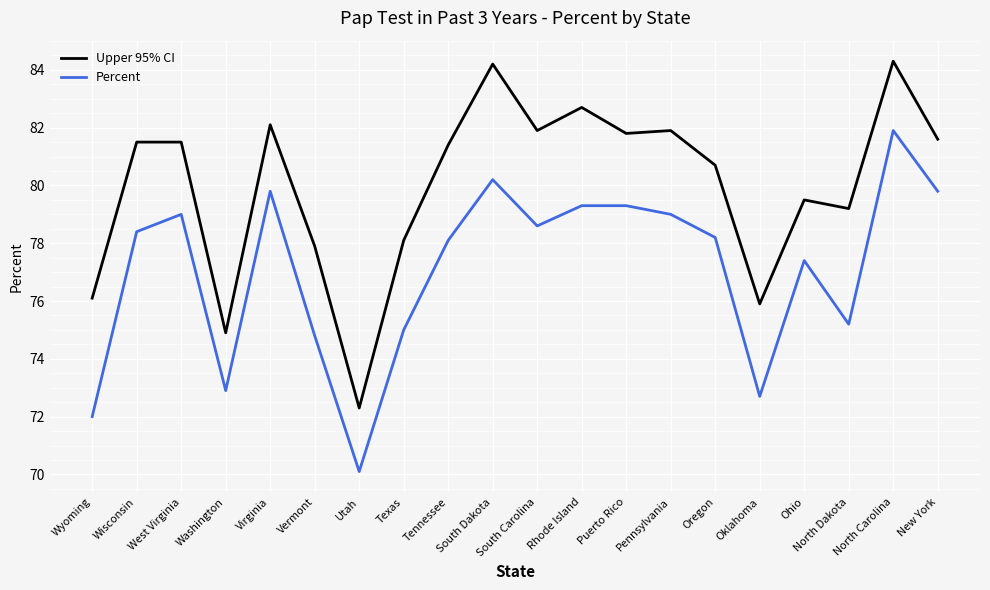

Rank the series by their average value, from highest to lowest.

Upper 95% CI, Percent